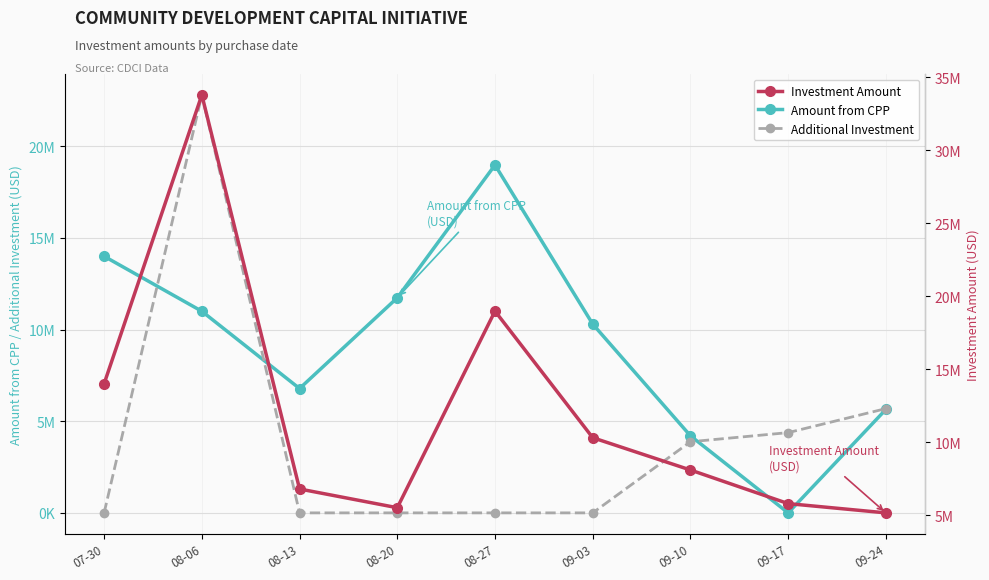

After their last crossing, which series has the higher values: Amount from CPP or Additional Investment?

Additional Investment